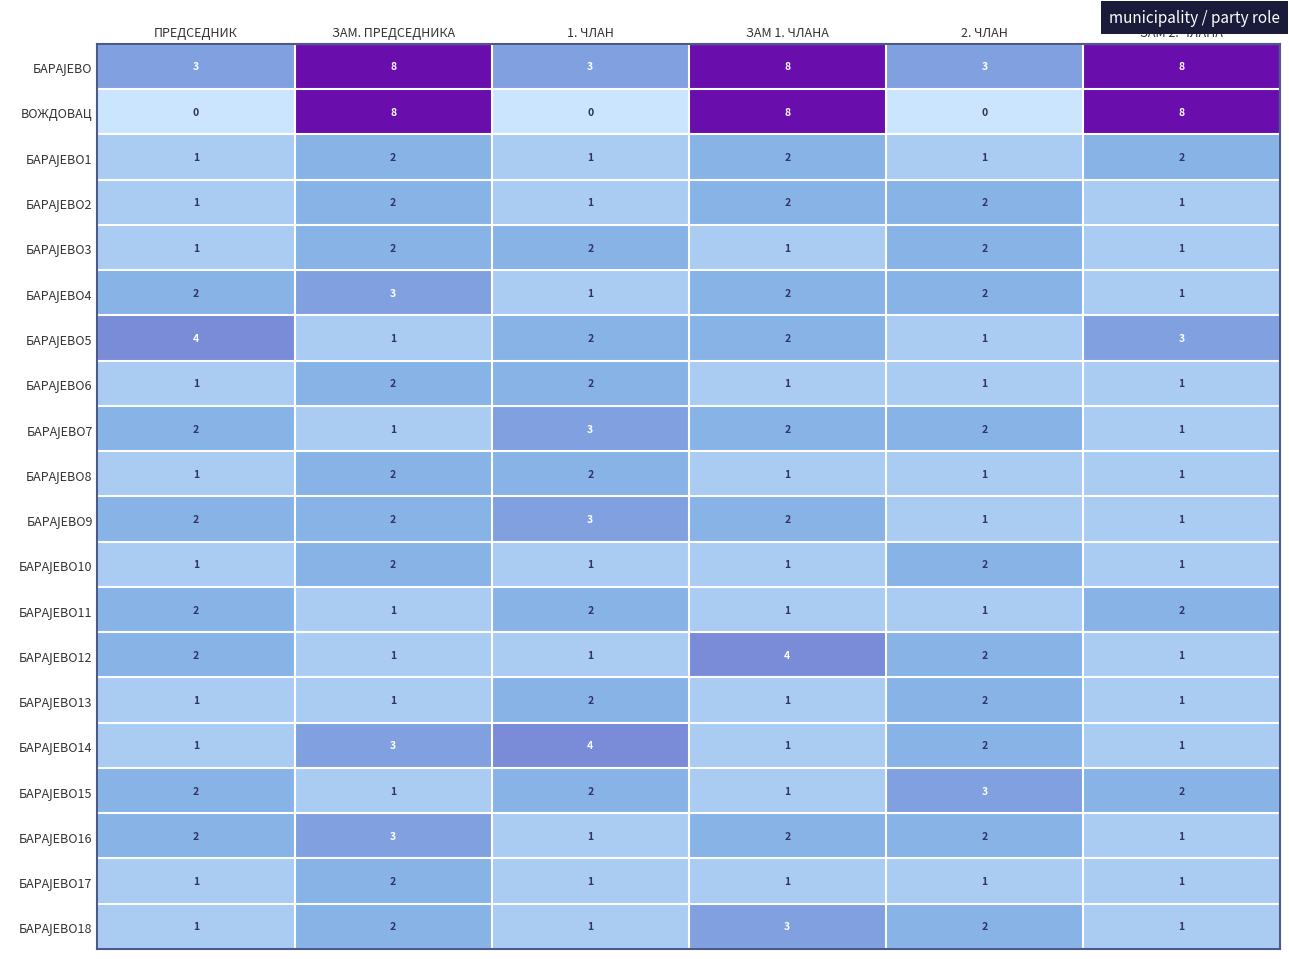

At how many categories does at least one series exceed 1?

6